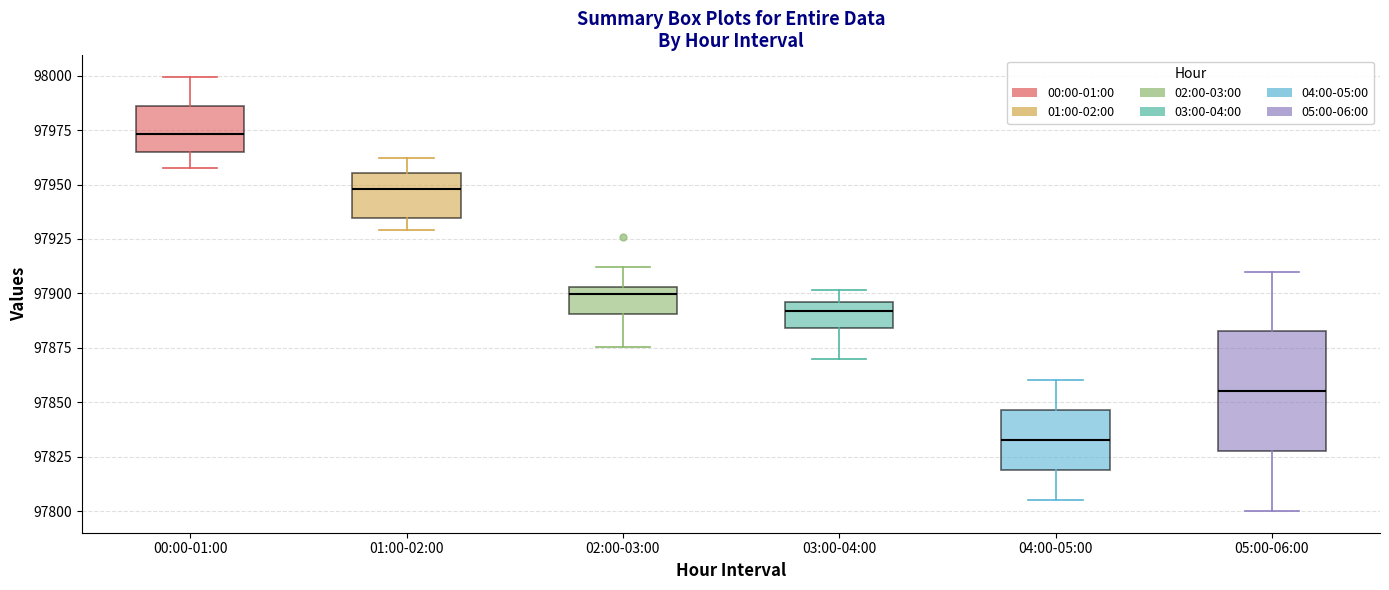

Reading left to right, transcribe this box plot: for each box, give where its median line is, the range the box spans, and where its two whiskers end, as read against the y-axis. The values are not printed on the chart, so give them approximately, as read against the axis.

00:00-01:00: median 97975, box 97965 to 97985, whiskers 97955 to 98000
01:00-02:00: median 97950, box 97935 to 97955, whiskers 97930 to 97960
02:00-03:00: median 97900, box 97890 to 97905, whiskers 97875 to 97910
03:00-04:00: median 97890, box 97885 to 97895, whiskers 97870 to 97900
04:00-05:00: median 97835, box 97820 to 97845, whiskers 97805 to 97860
05:00-06:00: median 97855, box 97830 to 97885, whiskers 97800 to 97910